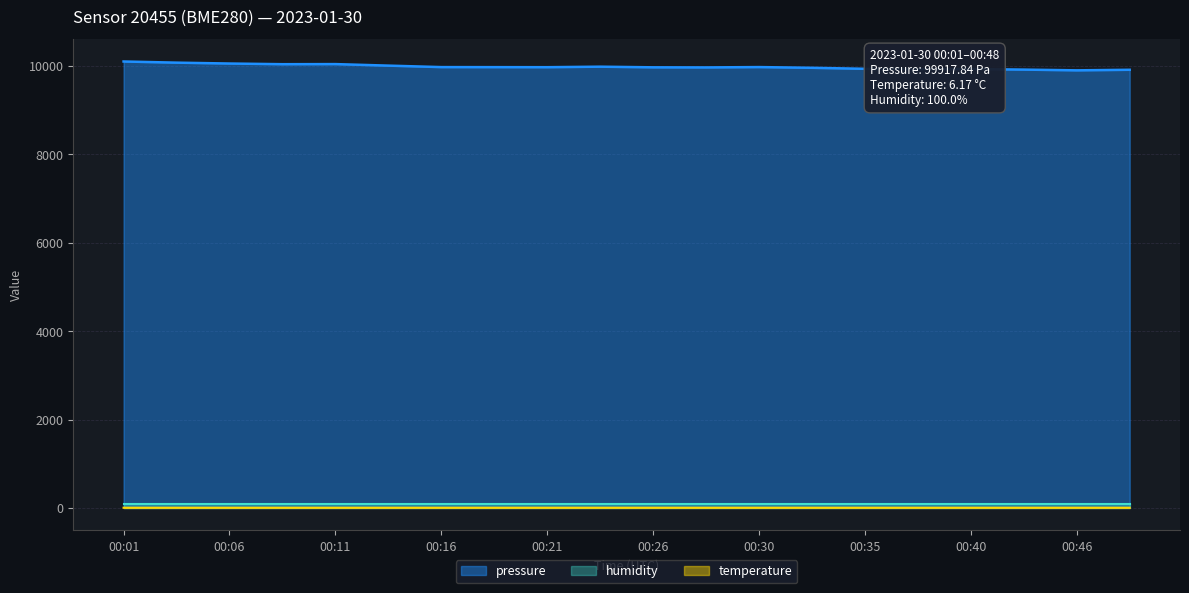

At which category does temperature reach its first local valley?

00:08